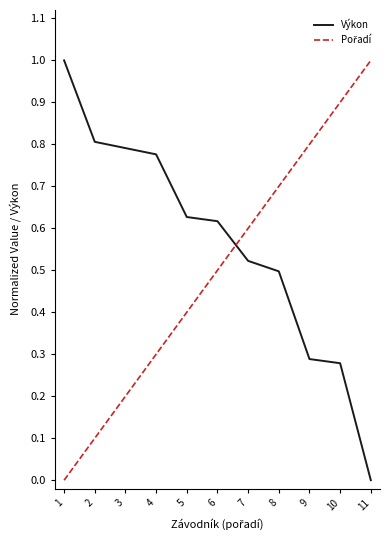

True or false: Výkon has more than 2 interior local peaks.

False